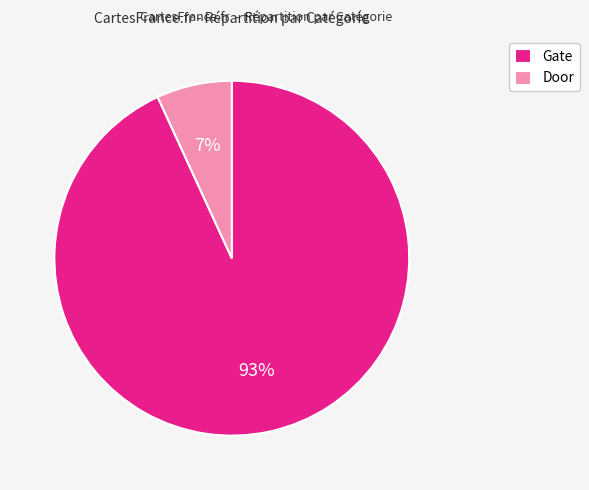

Does any single category account for the majority?

Yes